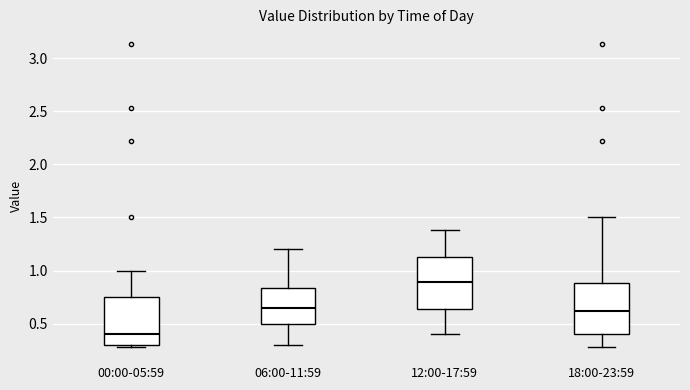

Where does the upper whisker of the box for 06:00-11:59 end on the y-axis? The values are not printed on the chart, so give them approximately, as read against the axis.

1.20